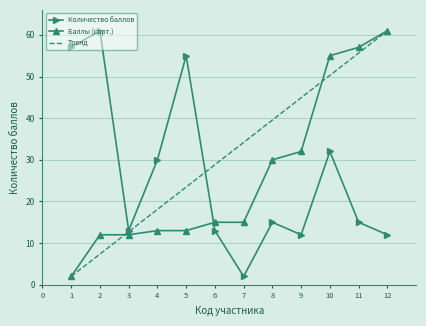

List the labels in order of Тренд value, smallest first.

1, 2, 3, 4, 5, 6, 7, 8, 9, 10, 11, 12